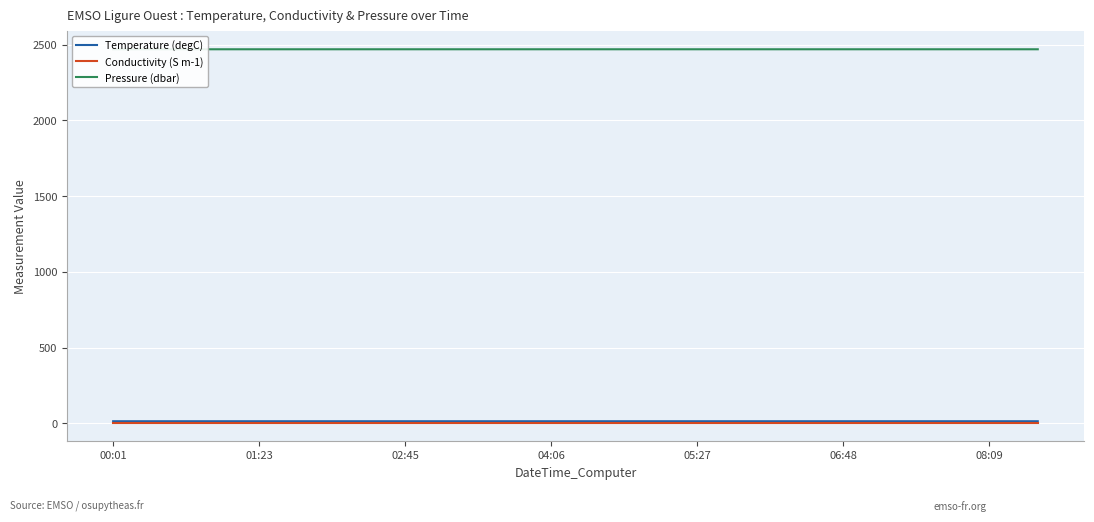

Which series has the widest spread of values?

Pressure (dbar)